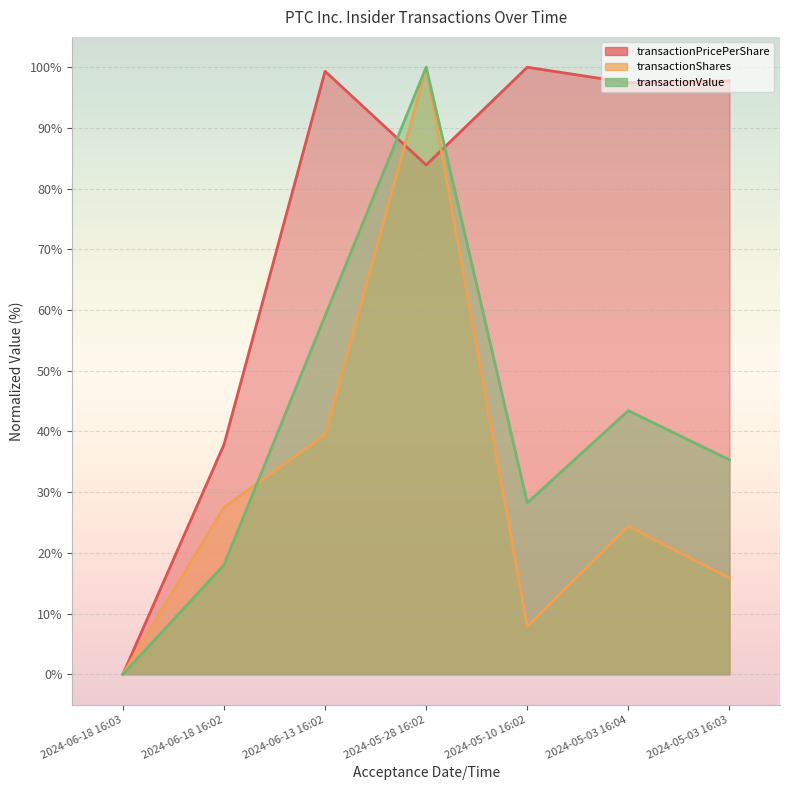

Between 2024-05-03 16:04 and 2024-05-28 16:02, which is larger?

2024-05-03 16:04